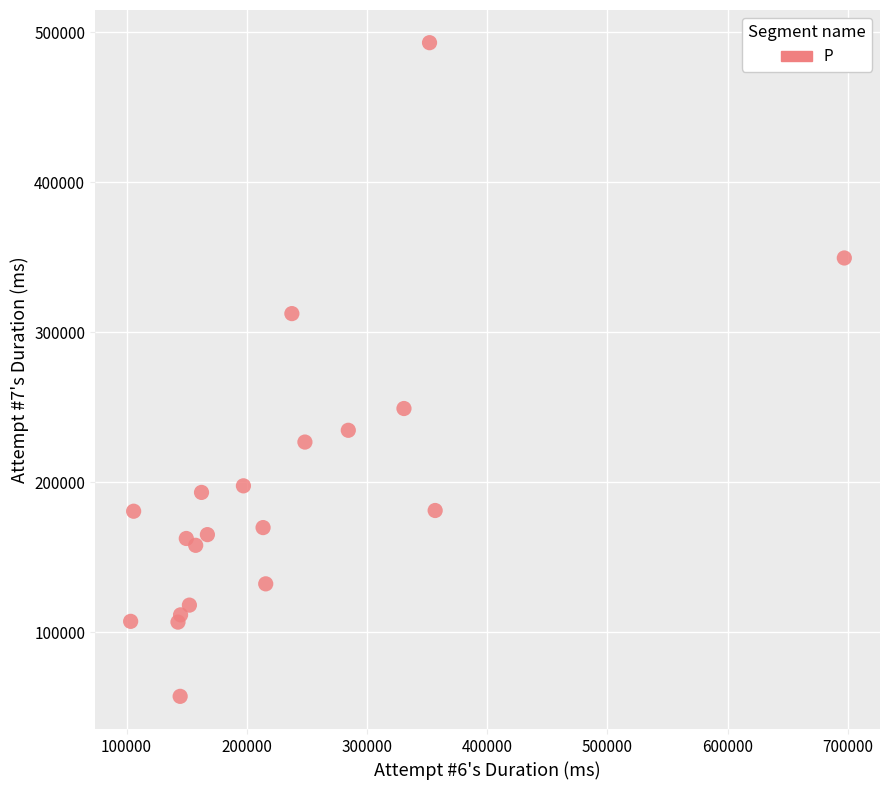

What Y value in the scatter plot is closest to 275215?

249208